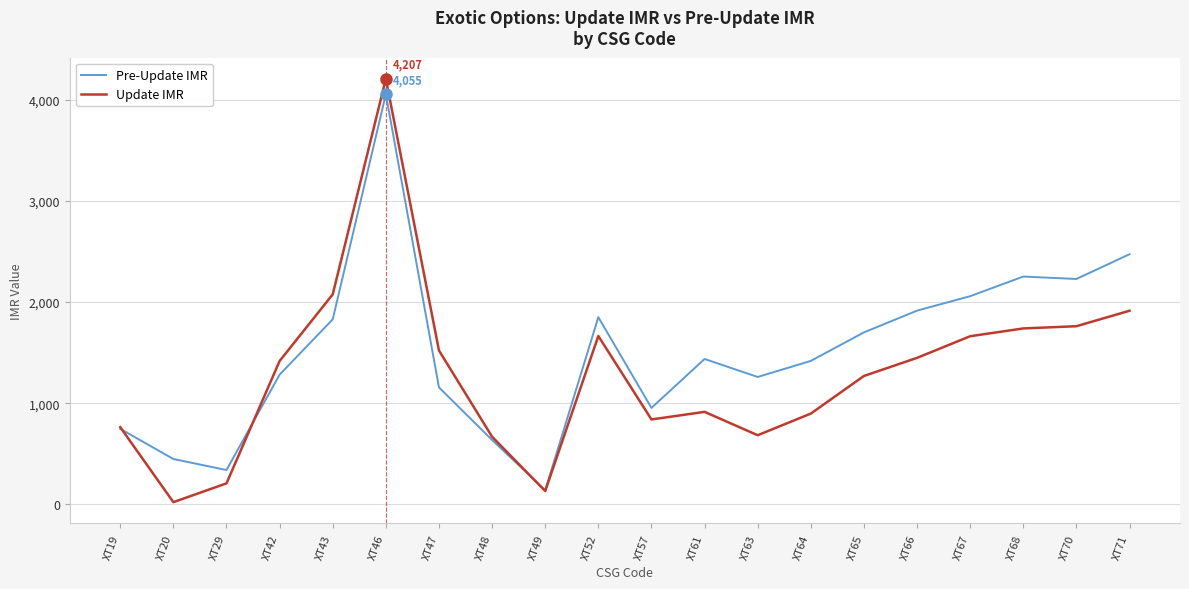

What is the approximate value of Update IMR at XT43, to the nearest 50?

2100